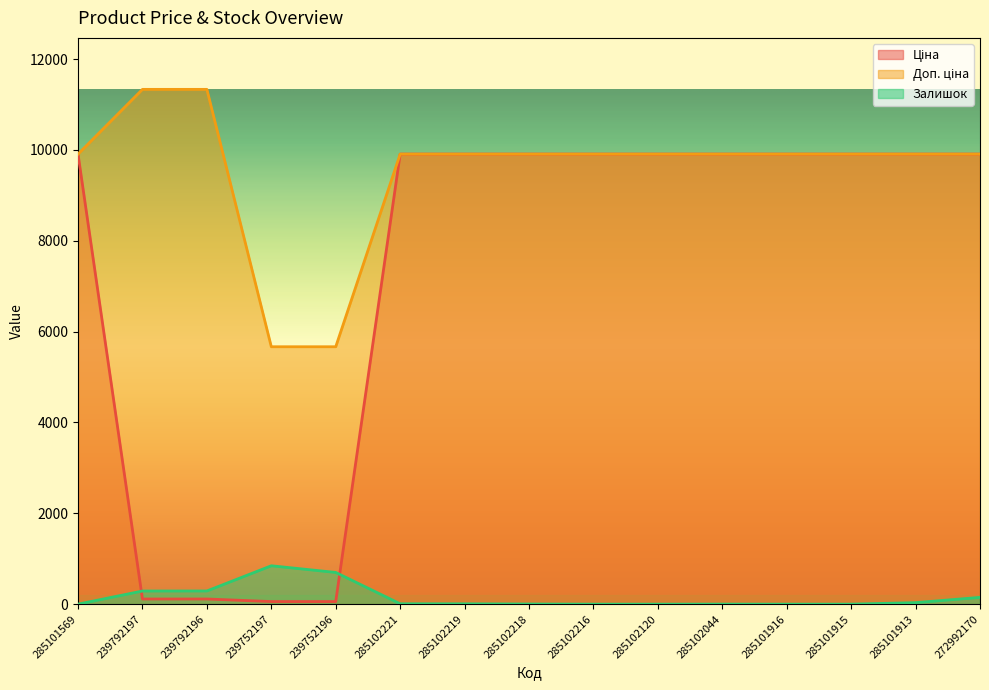

What is the difference between the second highest and second lowest values in the Залишок series?

698.0